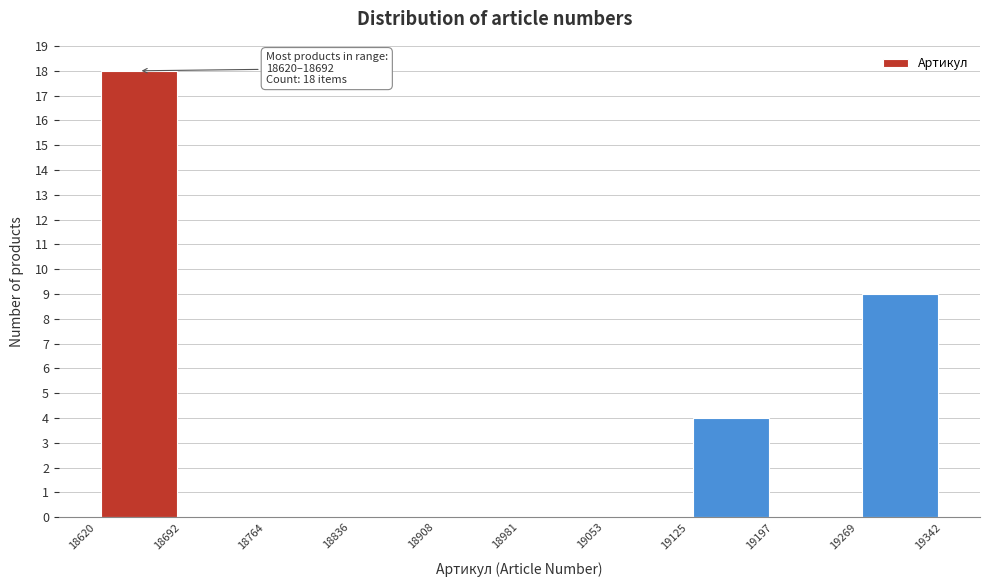

Which range on the x-axis has the tallest bar?

18620 to 18692